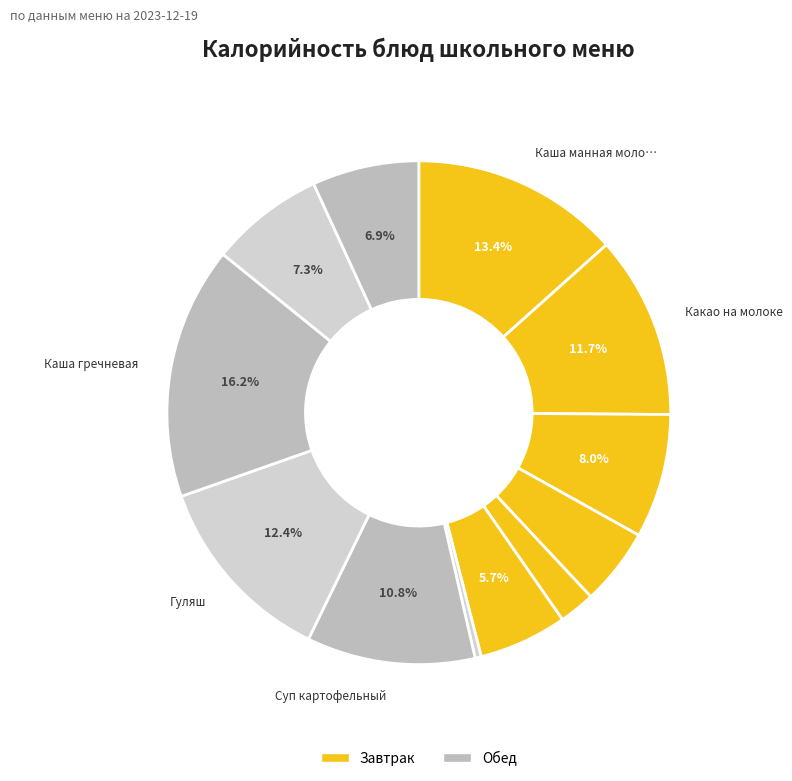

Rank the categories by value from lowest to highest.

Салат, Сыр порциями, Масло порциями, Фрукт, Ржаной хлеб, Компот из яблок, Пшеничный хлеб, Суп картофельный, Какао на молоке, Гуляш, Каша манная молочная, Каша гречневая